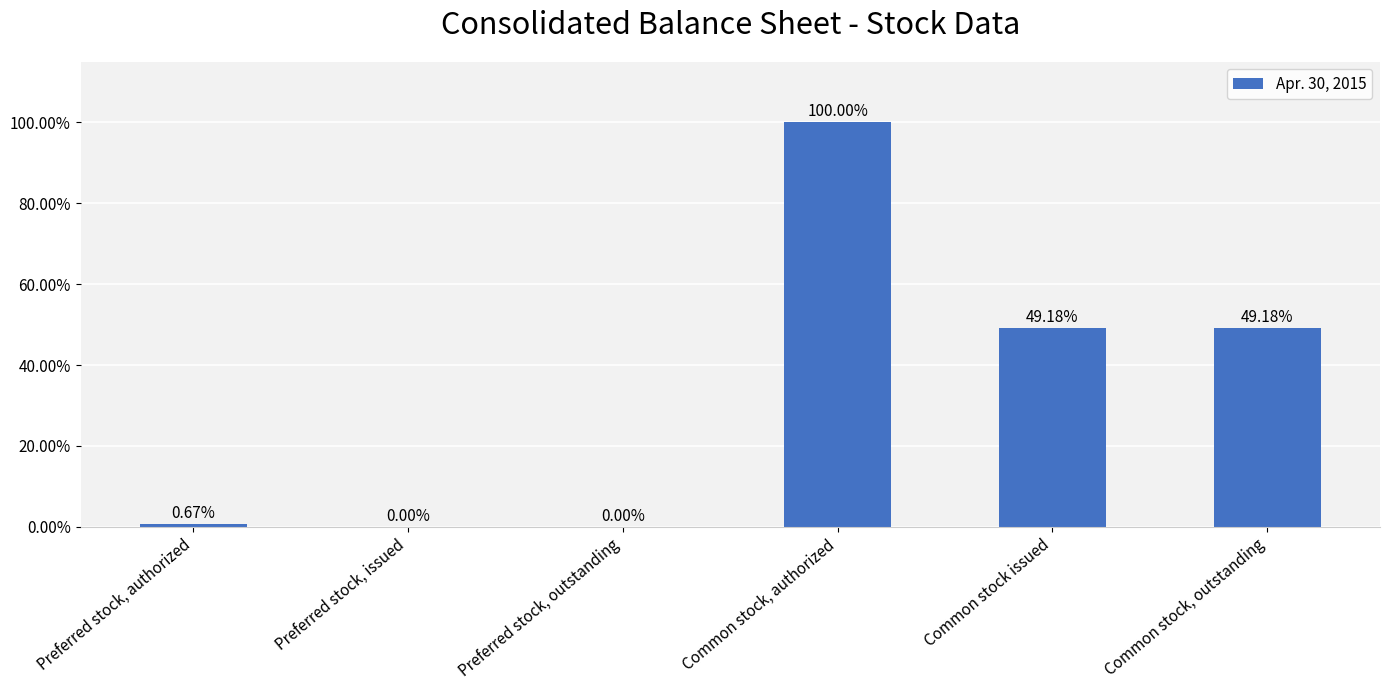

At which label does the data first exceed 49?

Common stock, authorized